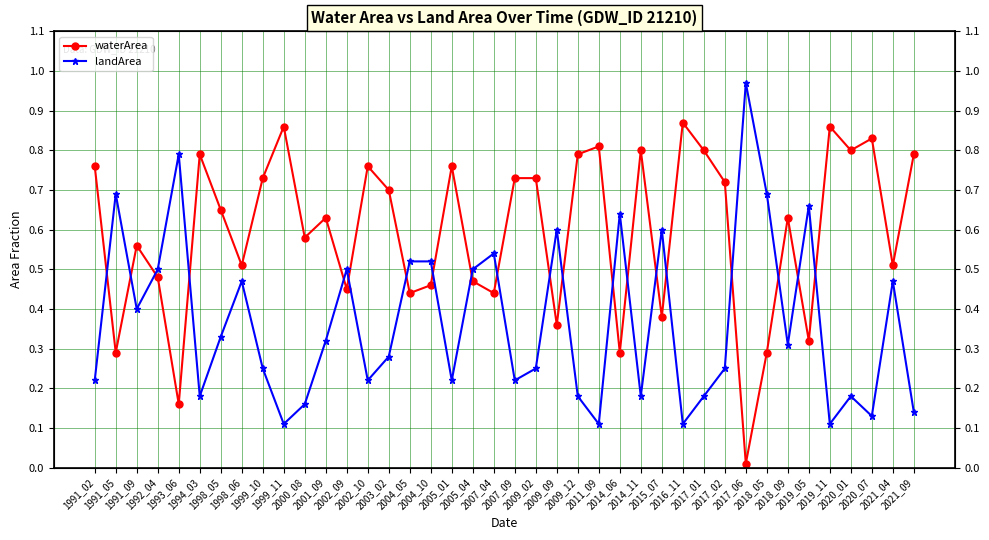

What is the sum of the waterArea values at 2000_08 and 1991_09?

1.1